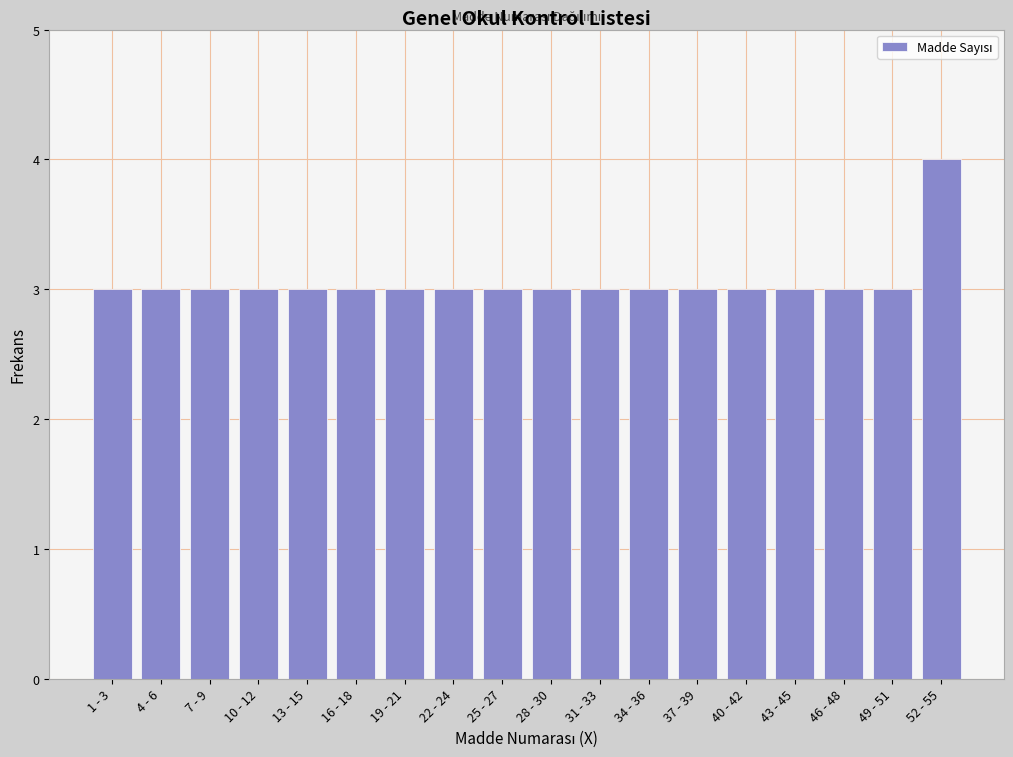

Reading right to left, what are all the values shown in this chart?

52 - 55=4	49 - 51=3	46 - 48=3	43 - 45=3	40 - 42=3	37 - 39=3	34 - 36=3	31 - 33=3	28 - 30=3	25 - 27=3	22 - 24=3	19 - 21=3	16 - 18=3	13 - 15=3	10 - 12=3	7 - 9=3	4 - 6=3	1 - 3=3